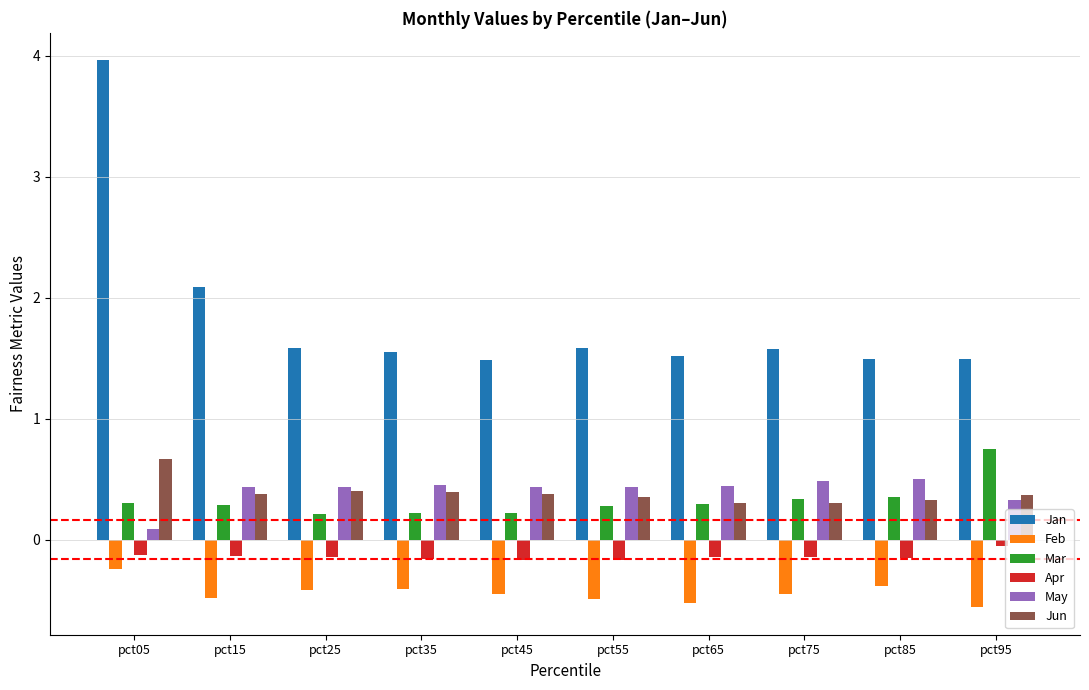

How many distinct data groups are displayed?

6